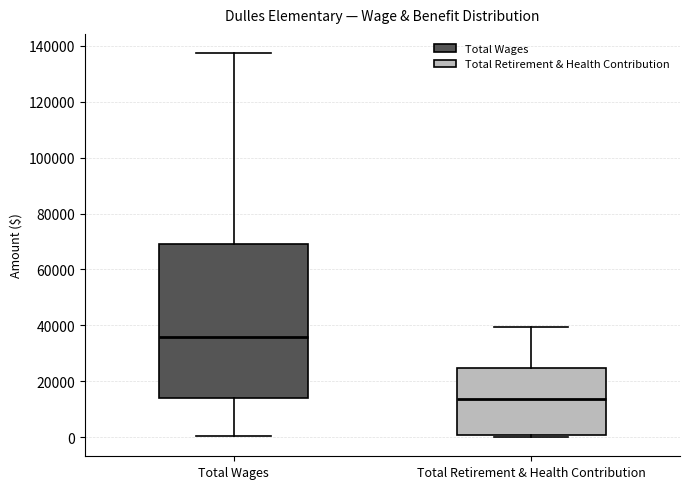

Reading left to right, read every box against the y-axis: the position of its median line, the range the box covers, and the ends of its whiskers. The values are not printed on the chart, so give them approximately, as read against the axis.

Total Wages: median 36000, box 14000 to 70000, whiskers 0 to 138000
Total Retirement & Health Contribution: median 14000, box 0 to 24000, whiskers 0 (just below the box's lower edge) to 40000